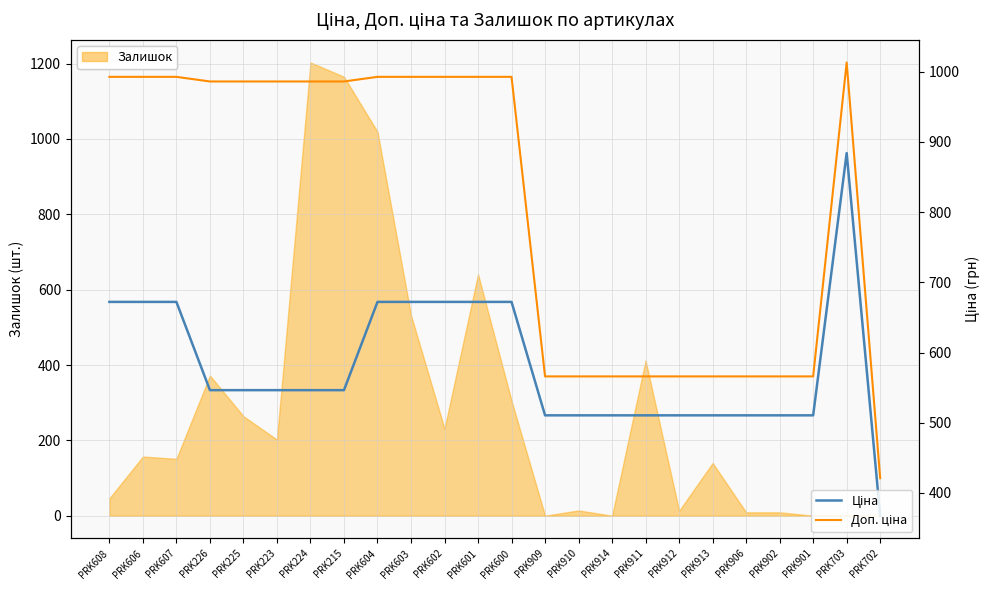

True or false: Ціна and Доп. ціна cross at least once.

False